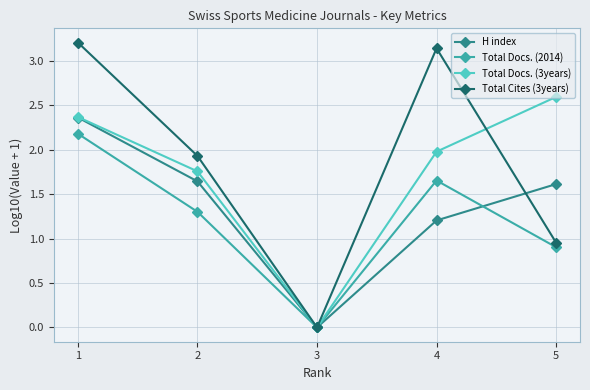

The H index series shows 1.2 at 4. True or false?

True